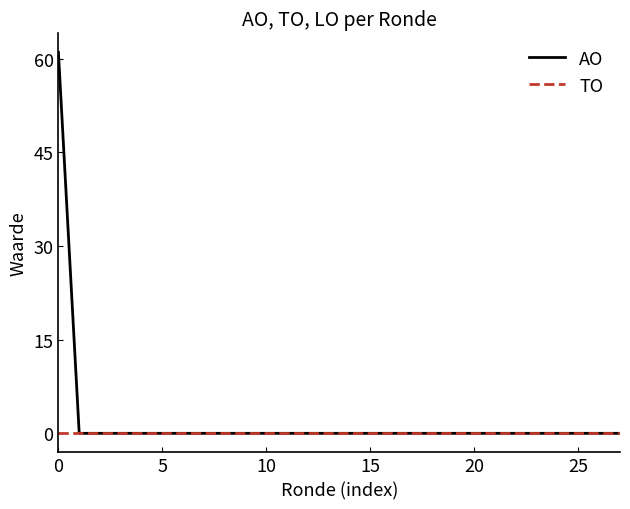

Which series has the largest range (max minus min)?

AO